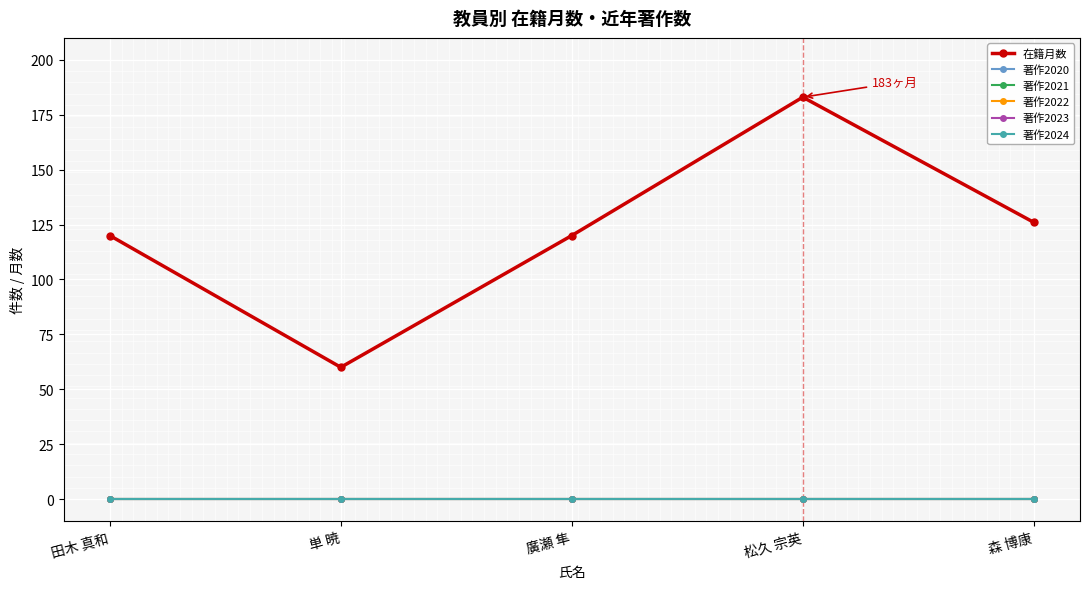

True or false: 在籍月数 and 著作2020 cross at least once.

False